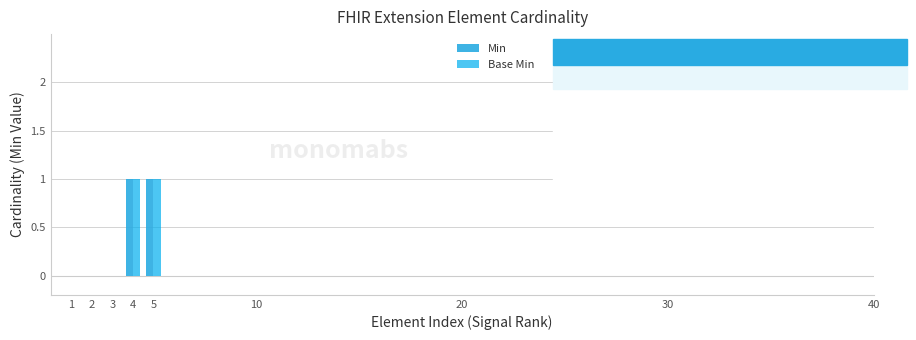

What is the difference between the Min values at 3 and 4?

1